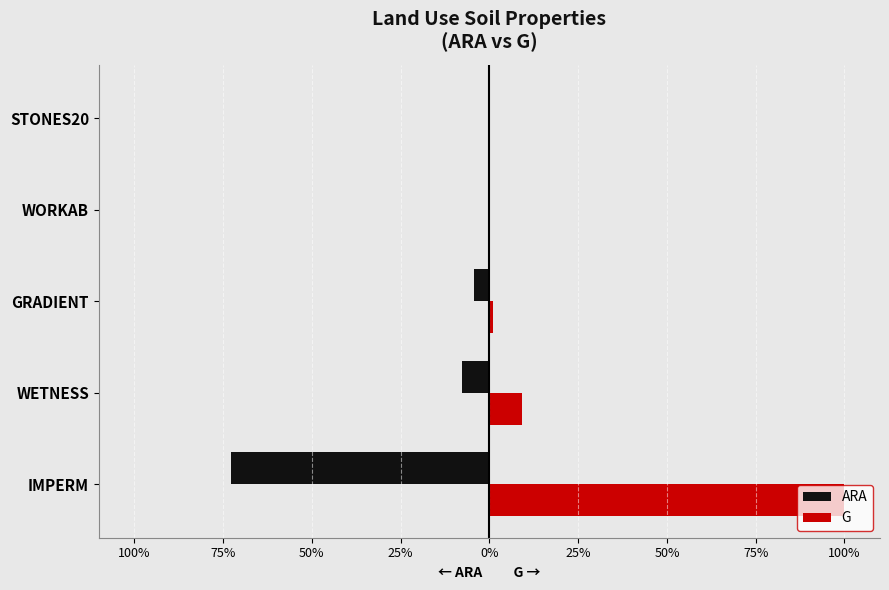

What are all the series names shown in the legend?

ARA, G